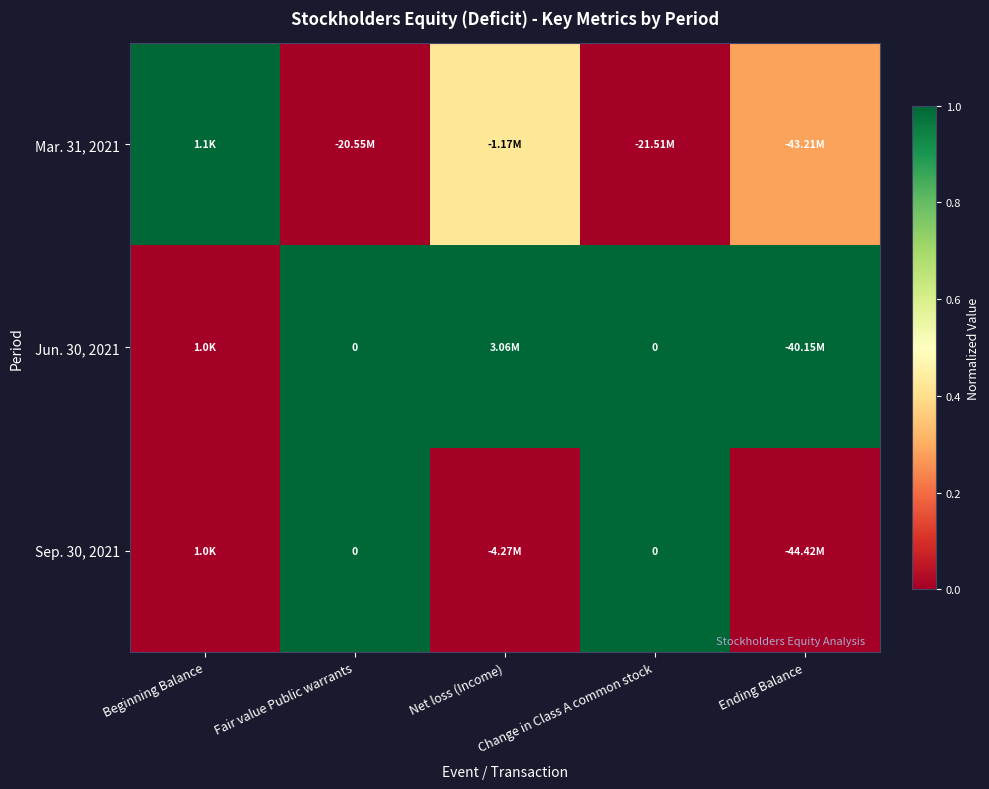

The Sep. 30, 2021 series shows 0.0 at Beginning Balance. True or false?

True